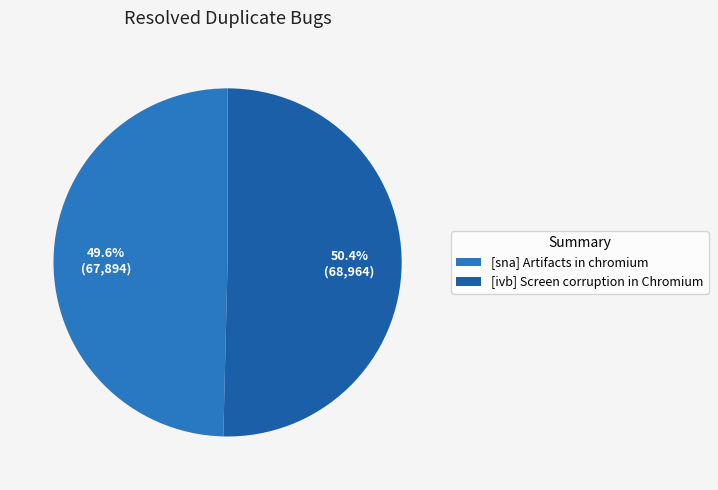

Approximately how many times larger is the value at [sna] Artifacts in chromium compared to [ivb] Screen corruption in Chromium?

1.0